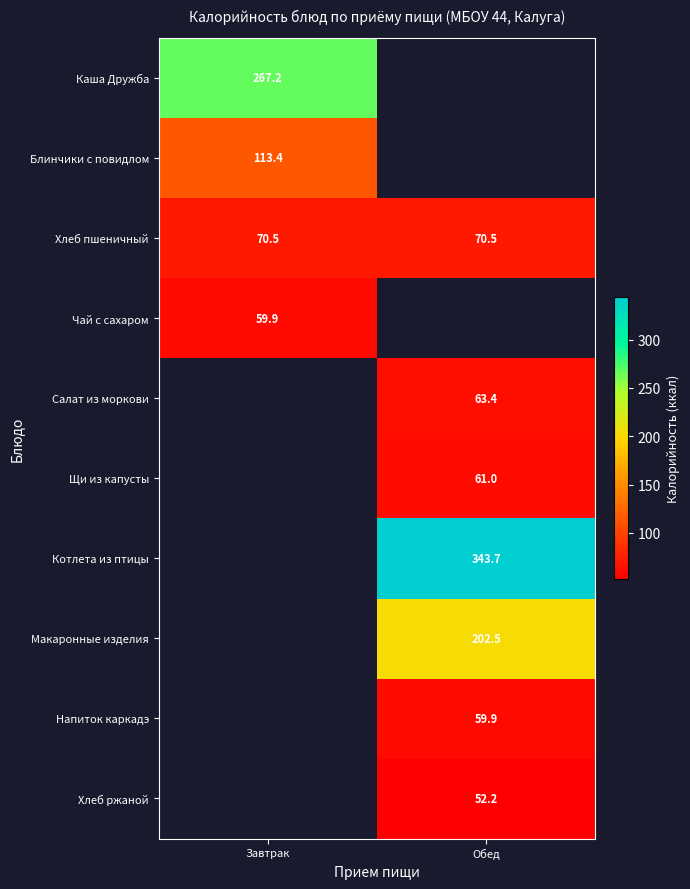

How many distinct data groups are displayed?

10